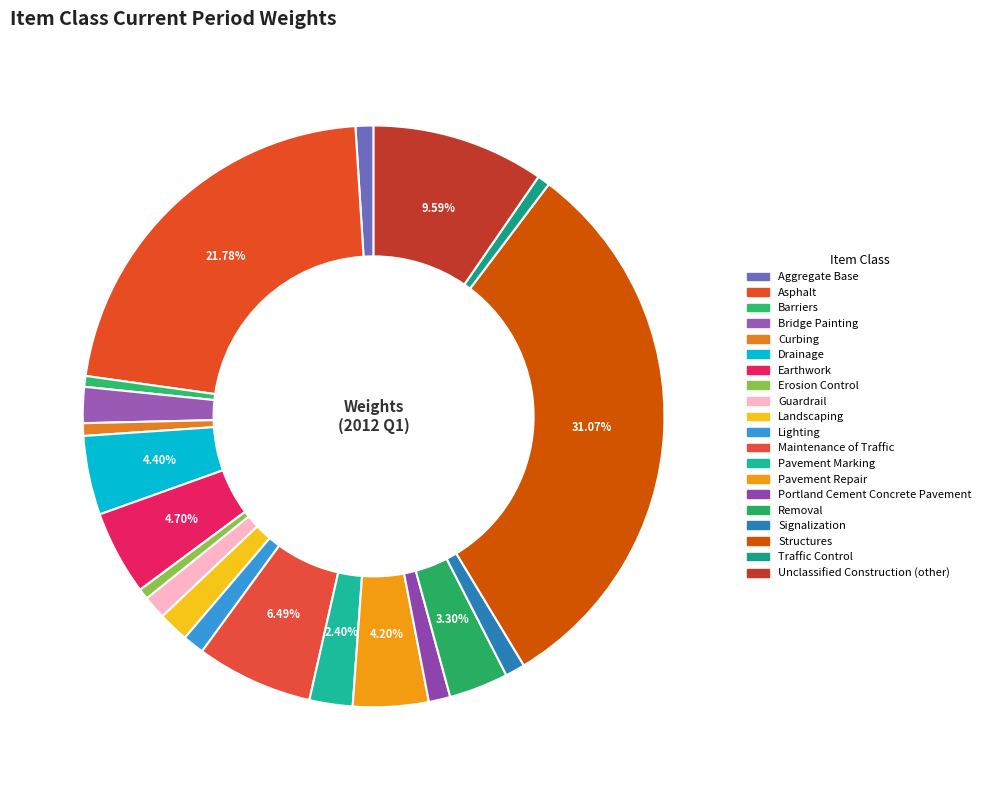

What is the total percentage of Bridge Painting and Aggregate Base?

3.0%